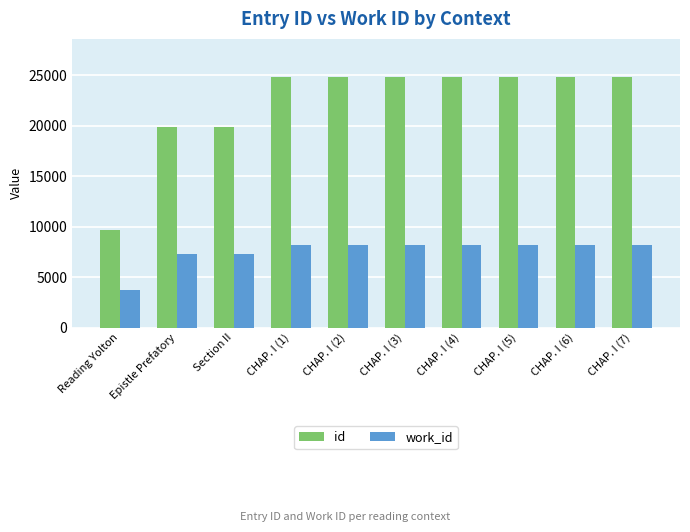

Rank the series by their maximum value, from lowest to highest.

work_id, id